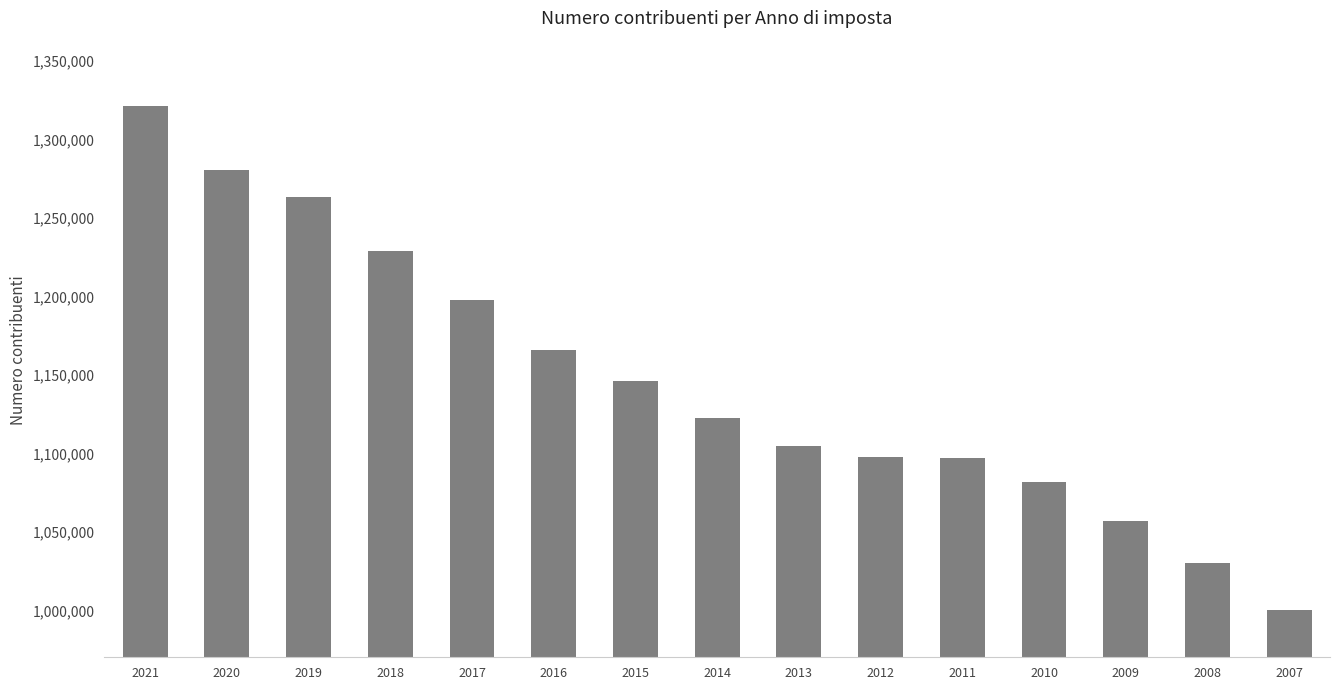

The value at 2020 is 312945. True or false?

False